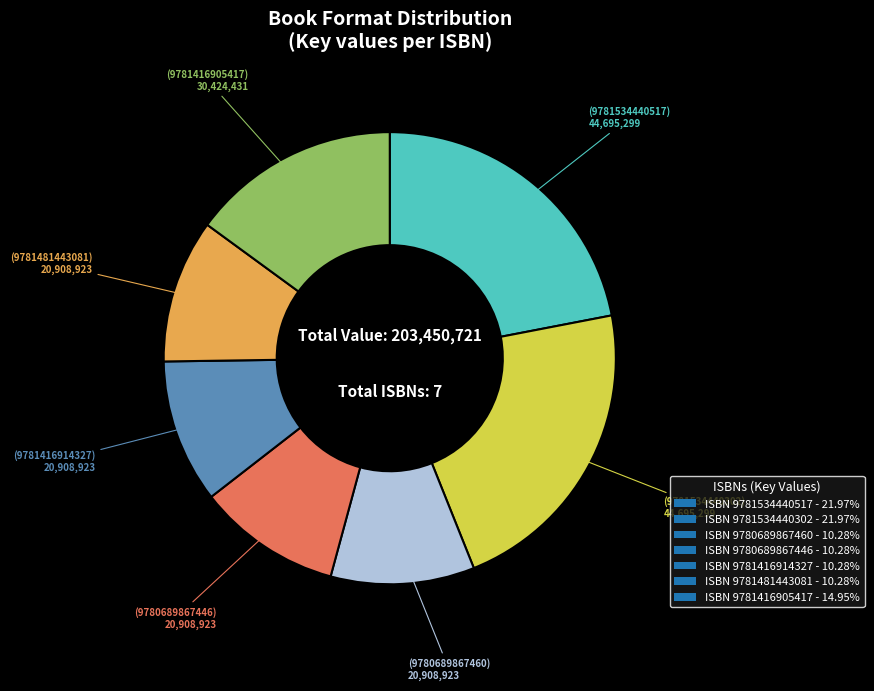

Approximately how many times larger is the value at ISBN 9780689867446 - 10.28% compared to ISBN 9781534440517 - 21.97%?

0.5